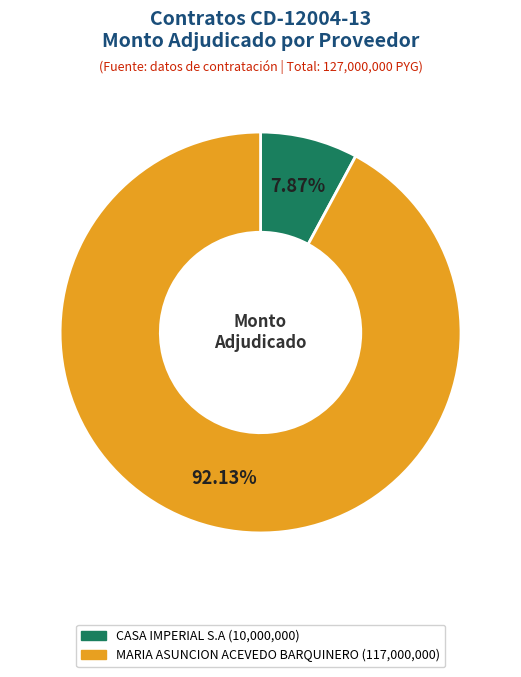

Rank the categories by value from highest to lowest.

MARIA ASUNCION ACEVEDO BARQUINERO, CASA IMPERIAL S.A